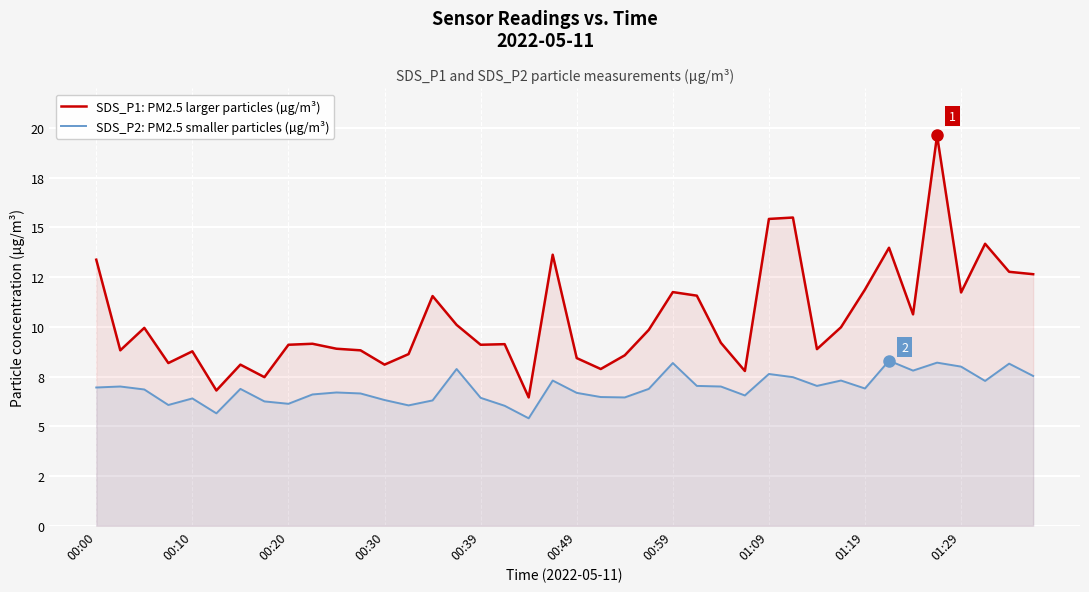

What is the smallest value displayed?

5.4